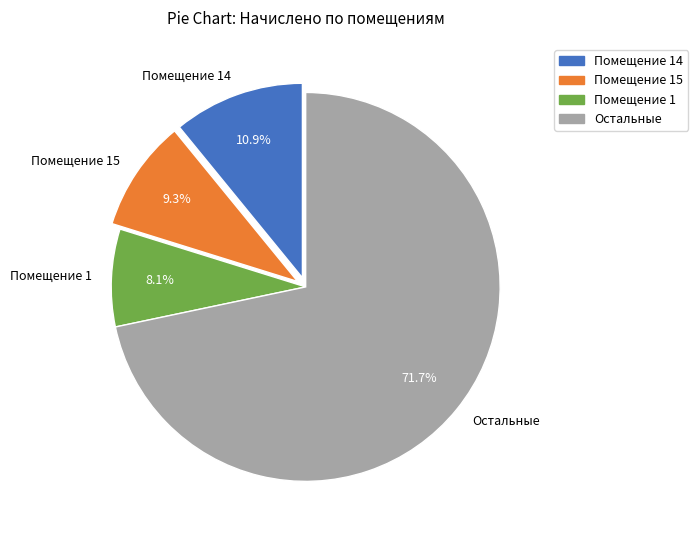

Which has a higher value, Помещение 1 or Остальные?

Остальные